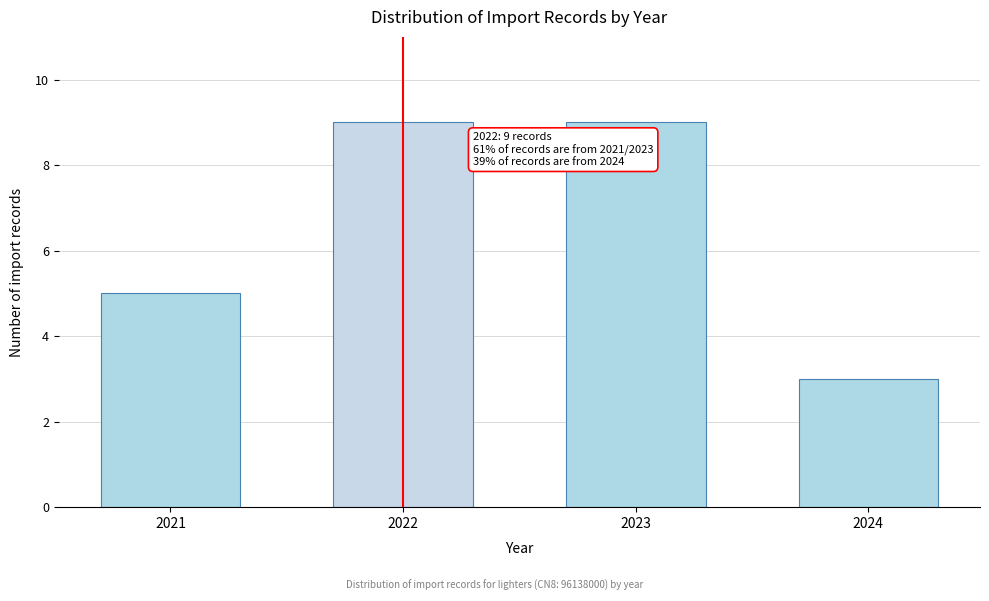

Reading right to left, what are all the values shown in this chart?

2024=3	2023=9	2022=9	2021=5